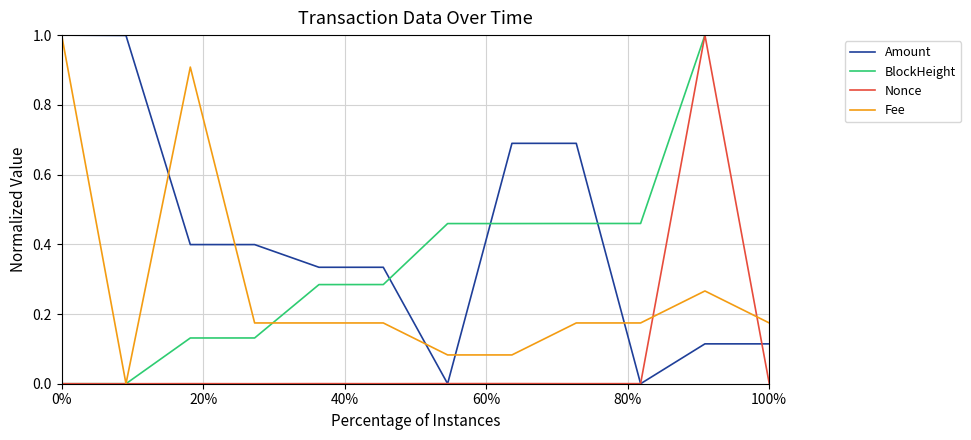

How many times do Amount and BlockHeight cross each other?

3